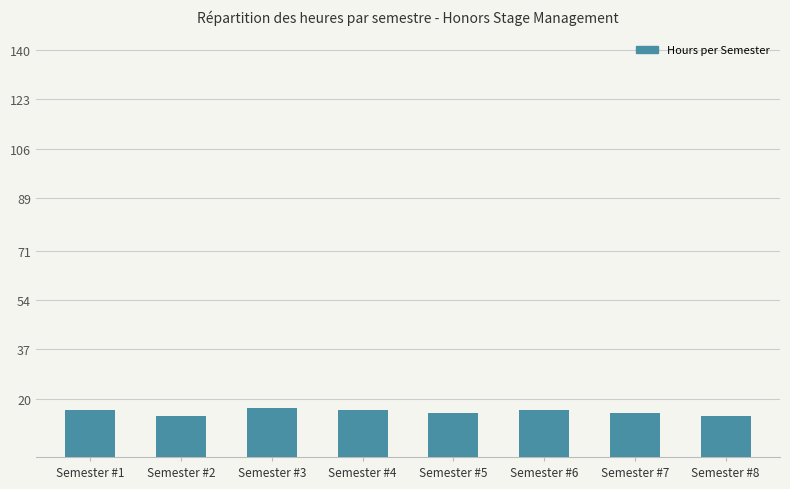

What is the value of the 1st bar from the left?

16